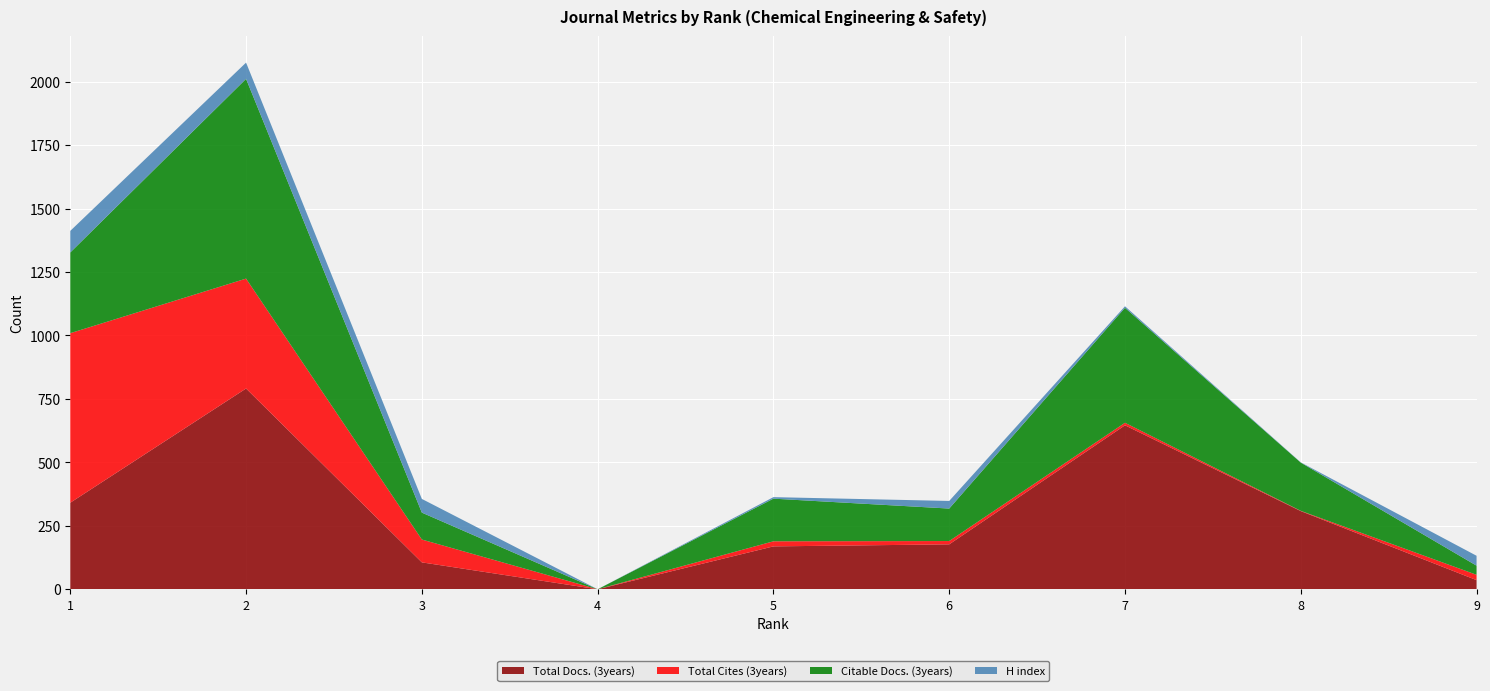

Reading left to right, what are all the values shown in this chart?

Total Docs. (3years): 341	791	106	0	169	177	646	308	36
Total Cites (3years): 668	433	90	0	20	13	10	1	21
Citable Docs. (3years): 318	787	106	0	168	128	453	190	36
H index: 85	64	54	0	6	30	6	1	39